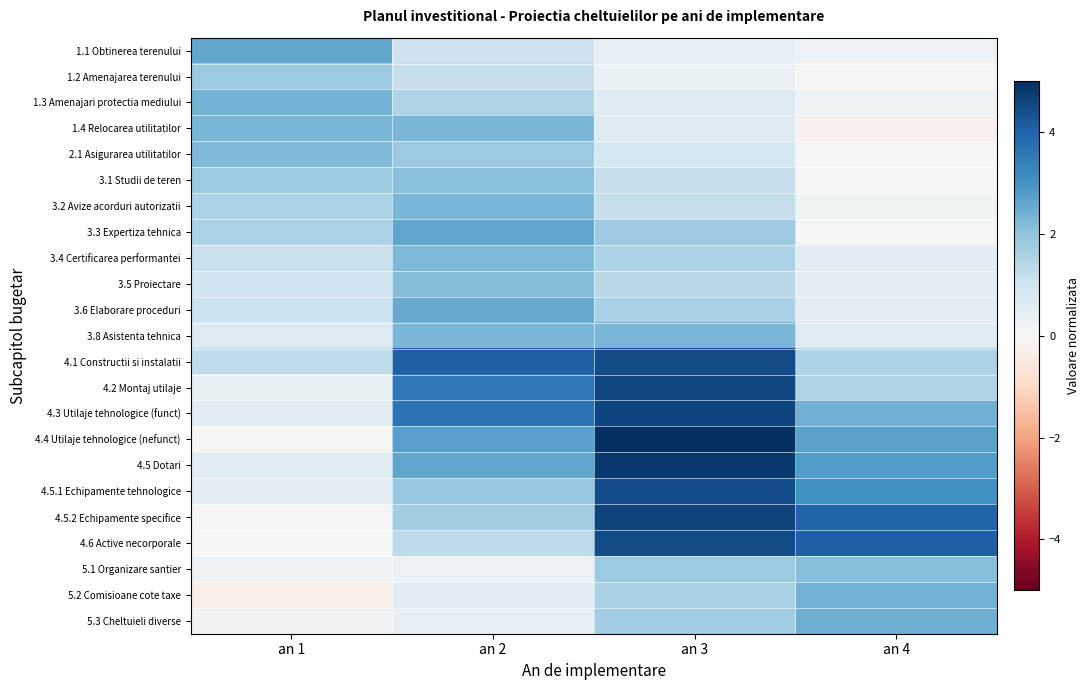

What is the total value across all series at an 3?

56.2